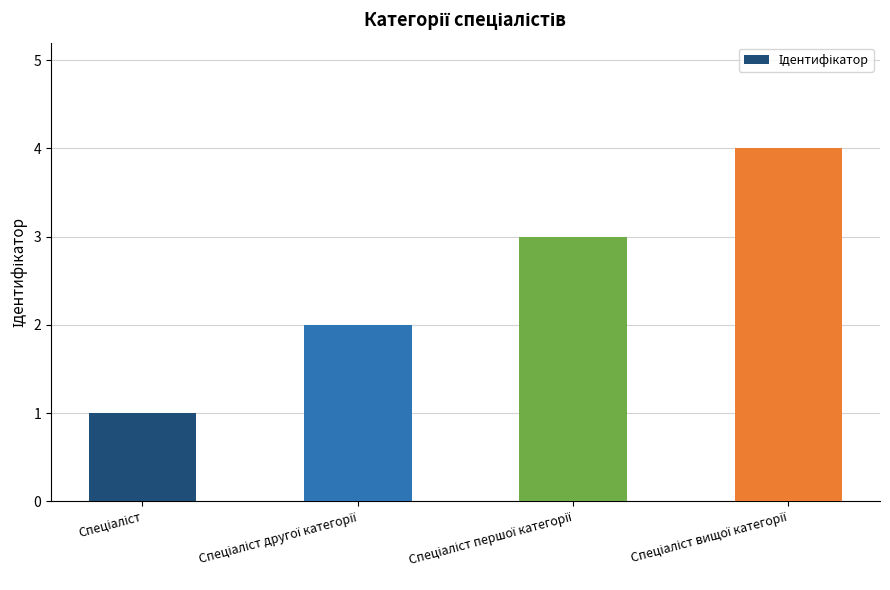

Reading left to right, what are all the values shown in this chart?

1	2	3	4